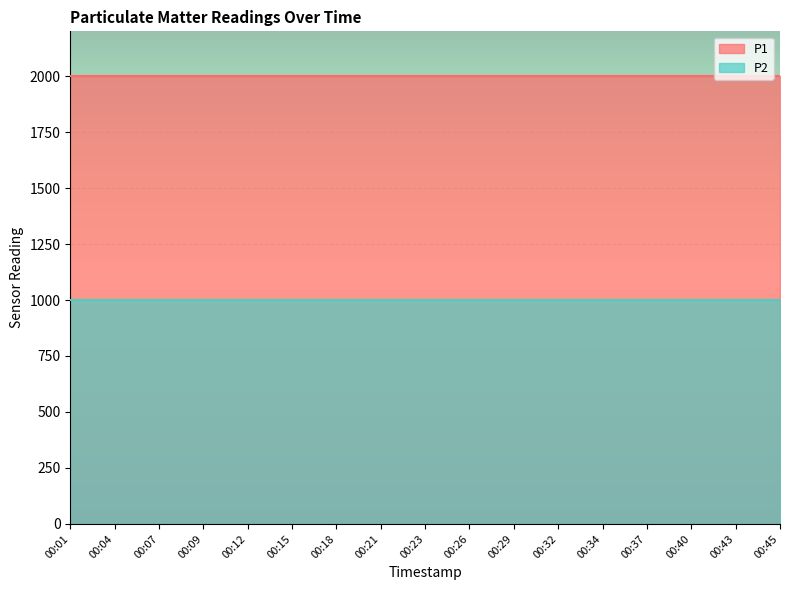

What is the average value of the P2 series?

999.9